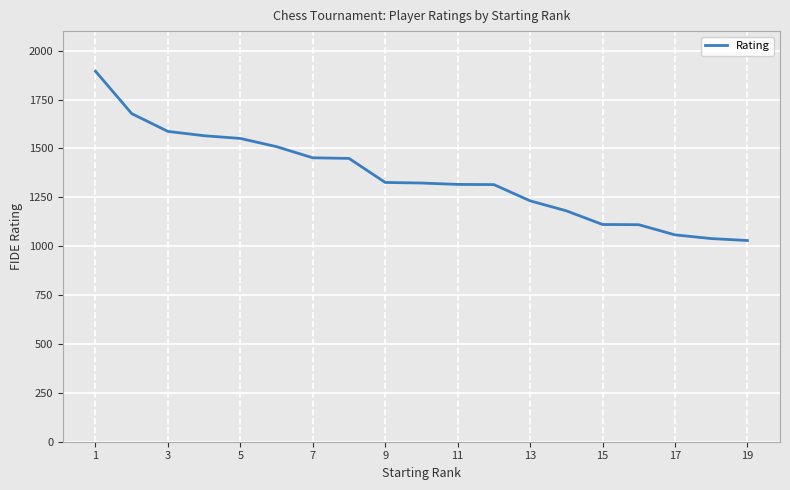

What is the maximum value shown in the chart?

1895